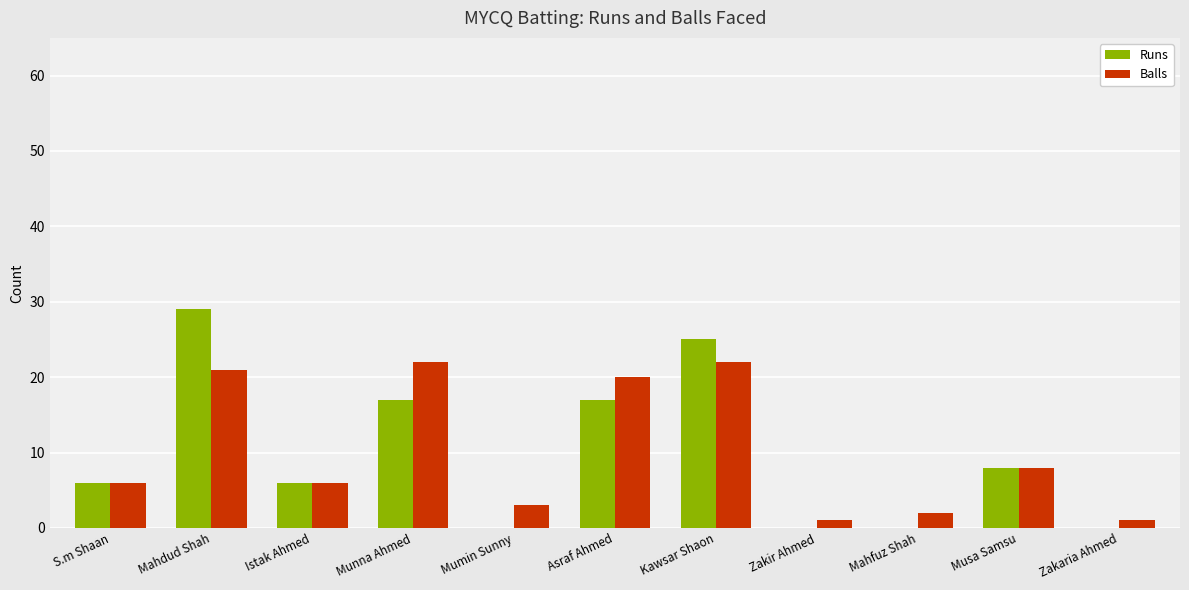

What is the maximum value shown in the chart?

29